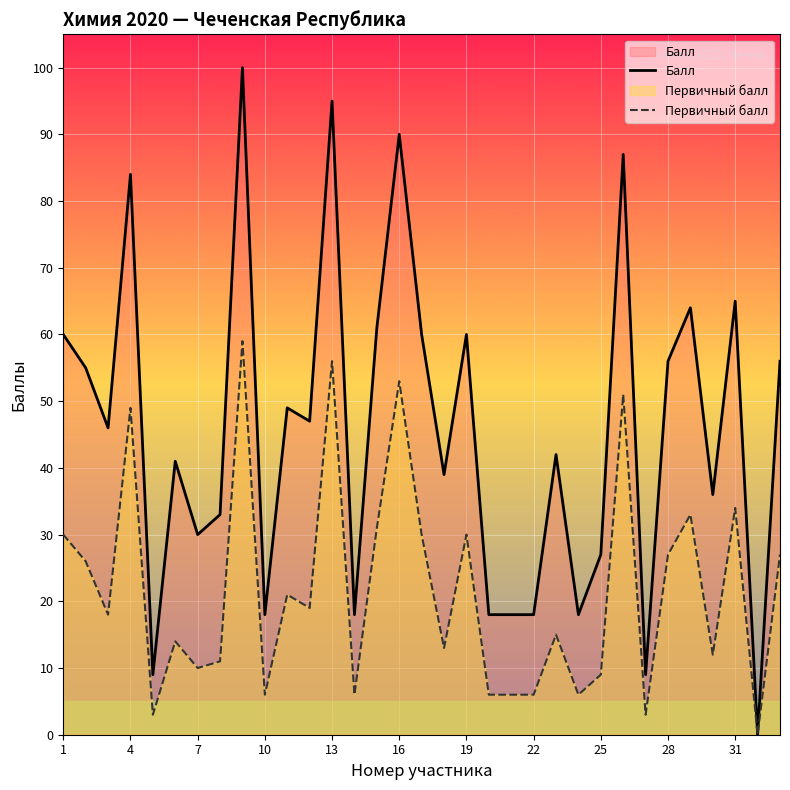

Rank the series by their maximum value, from lowest to highest.

Первичный балл, Балл